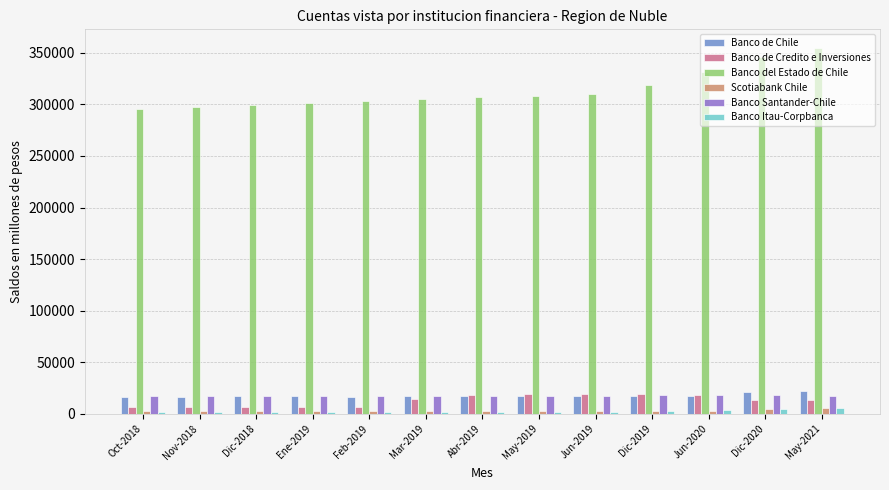

Which series has the largest total across all categories?

Banco del Estado de Chile